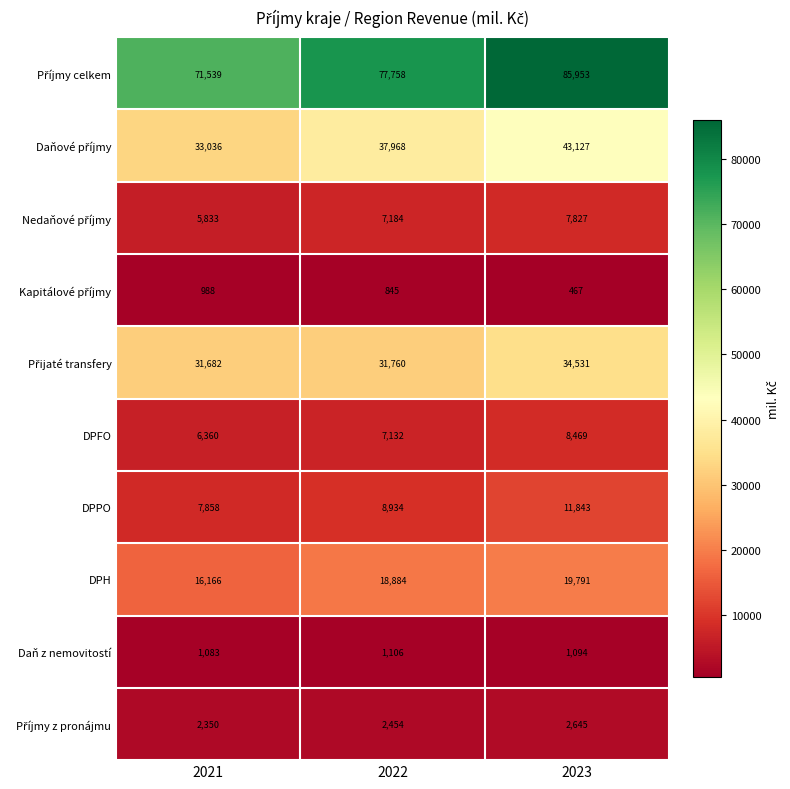

What is the total value across all series at 2022?

194025